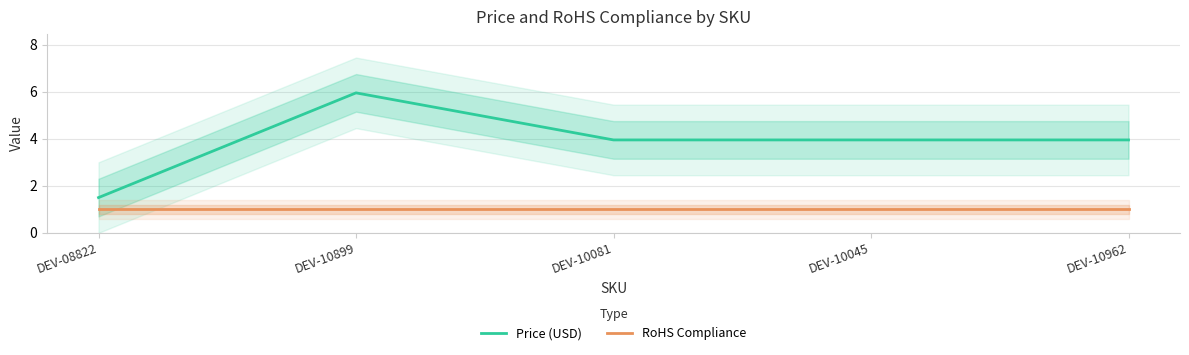

What is the average value of the Price (USD) series?

3.9